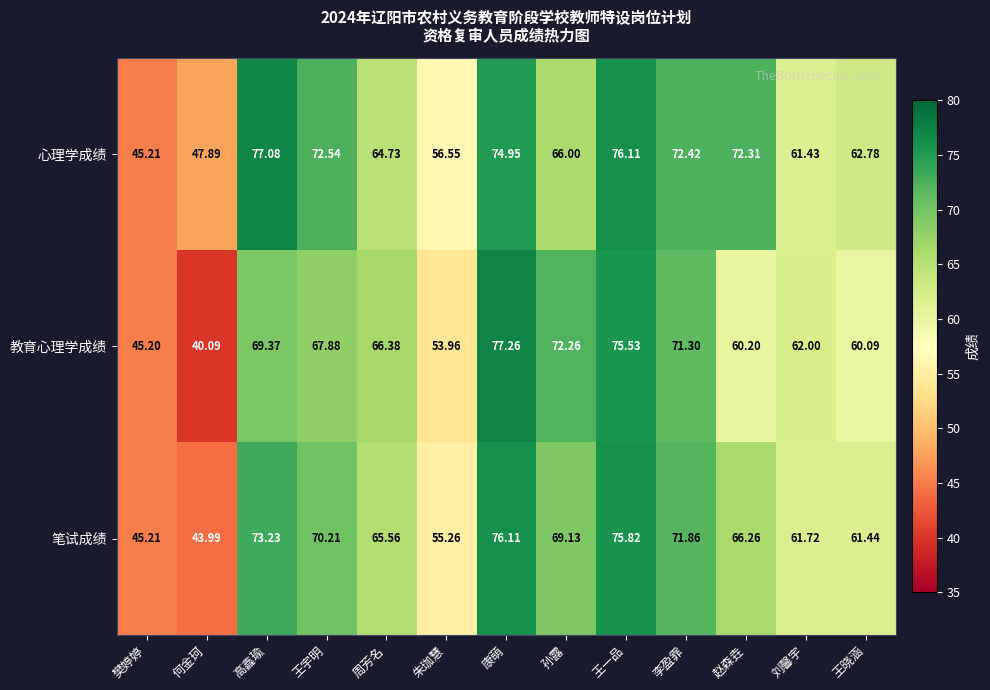

Which label corresponds to the smallest value in the chart?

何金珂